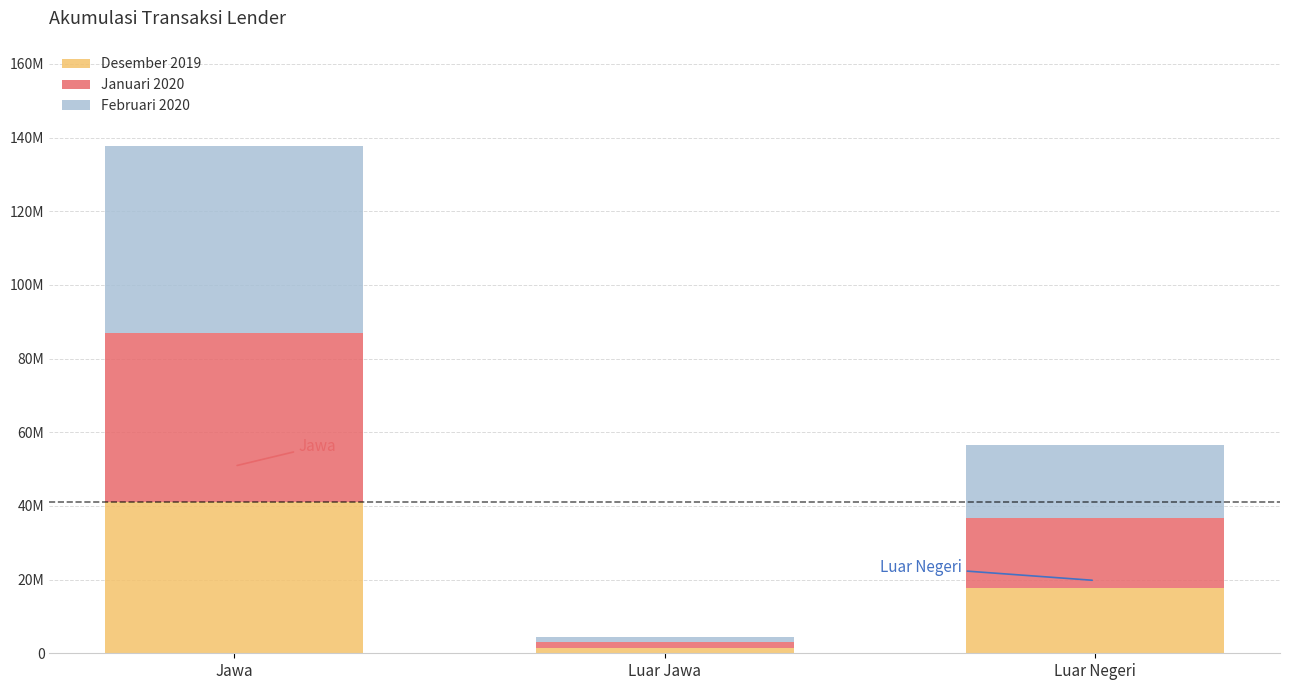

What are all the series names shown in the legend?

Desember 2019, Januari 2020, Februari 2020